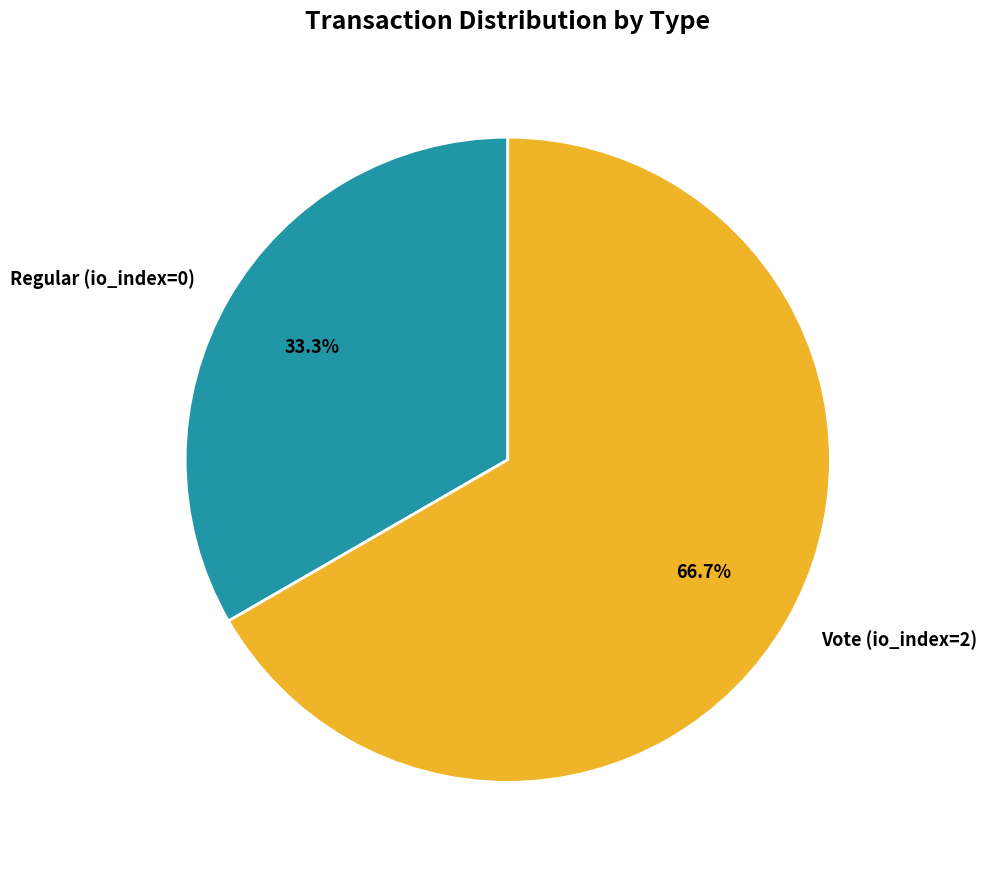

What is the ratio of the value at Regular (io_index=0) to the value at Vote (io_index=2)?

0.5